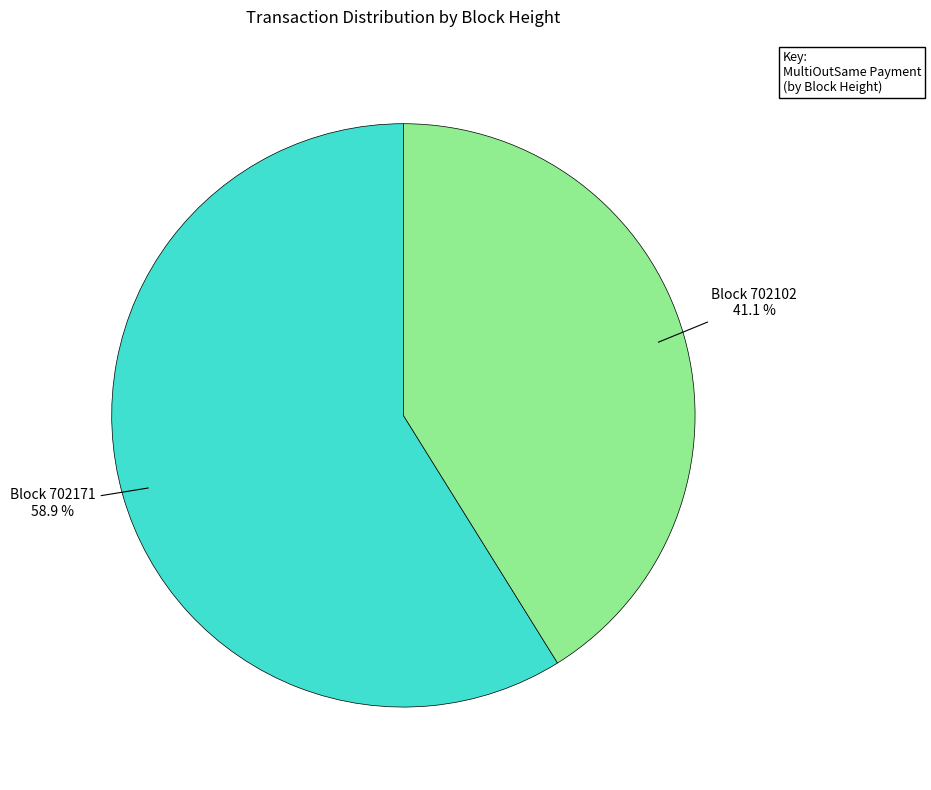

Does any single category account for the majority?

Yes